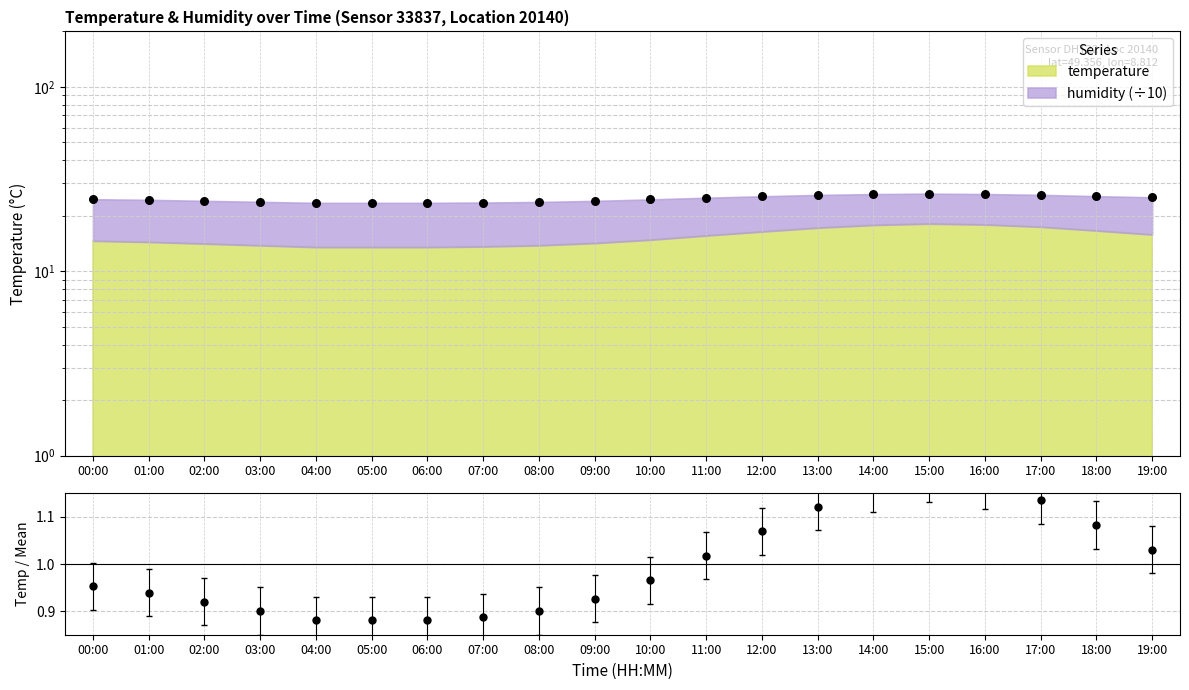

Which has a higher value, 12:00 or 04:00?

12:00